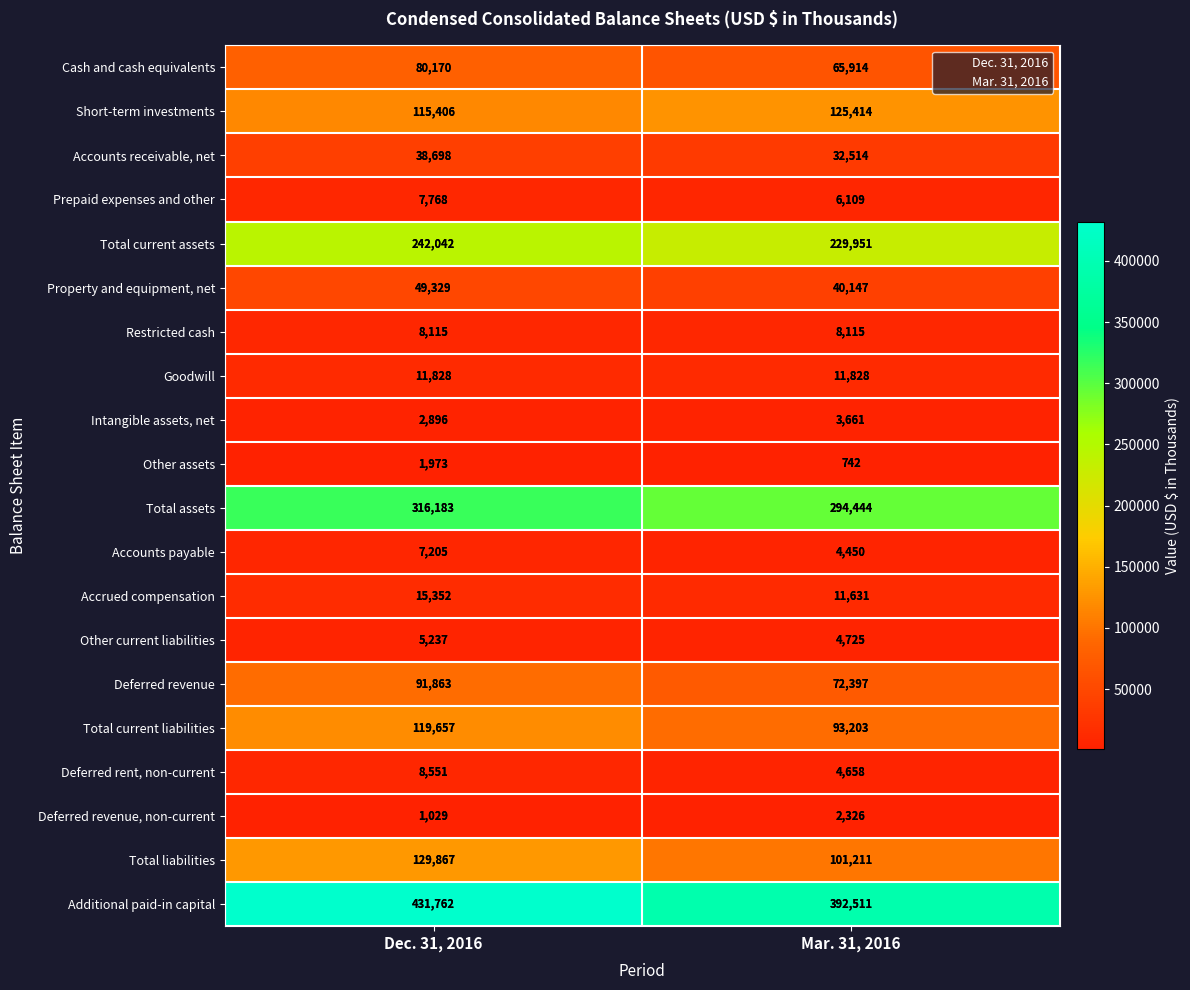

How many series are shown in this chart?

20